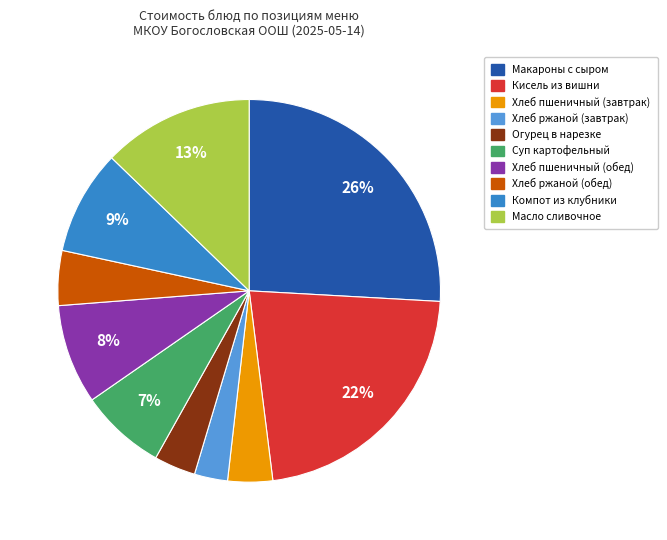

The Хлеб ржаной (завтрак) slice represents 3% of the pie. True or false?

True